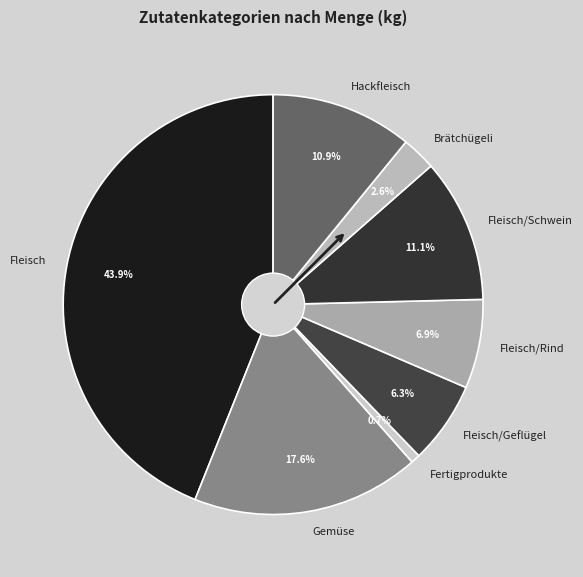

To the nearest percent, what portion does Fertigprodukte represent?

1%